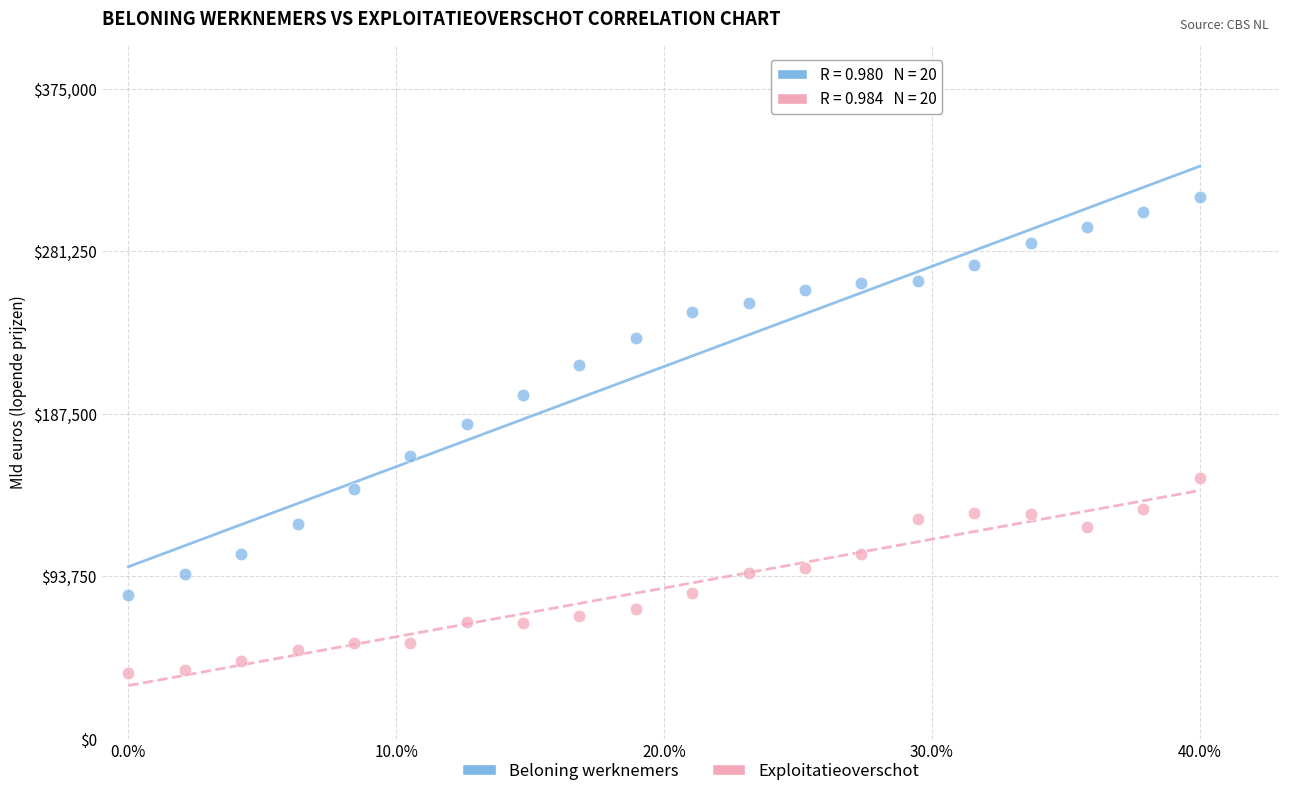

What are all the series names shown in the legend?

Beloning werknemers, Exploitatieoverschot